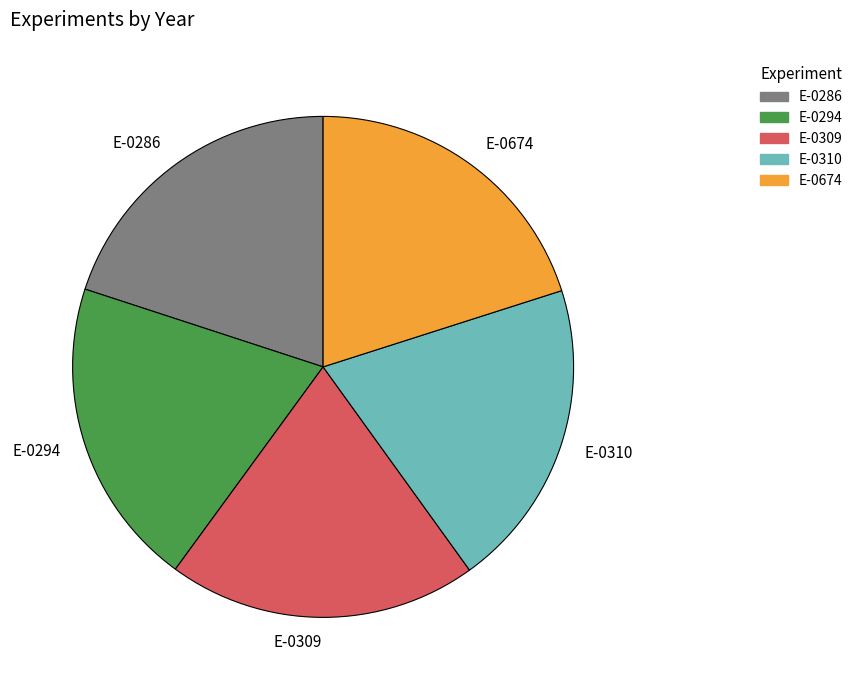

How many segments does this pie chart have?

5